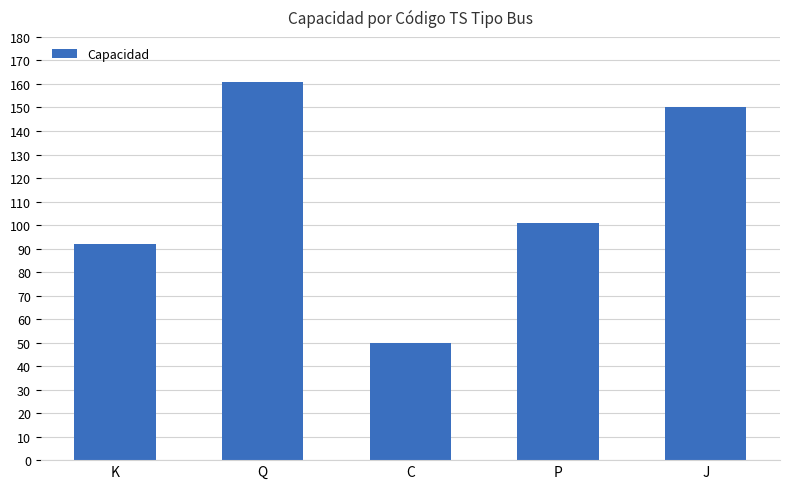

Reading left to right, what are all the values shown in this chart?

K=92	Q=161	C=50	P=101	J=150